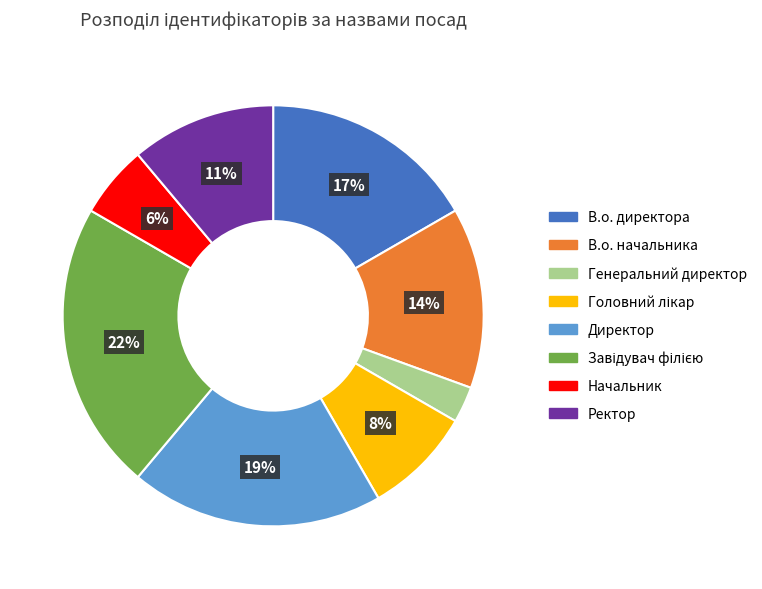

The Ректор slice represents 11% of the pie. True or false?

True